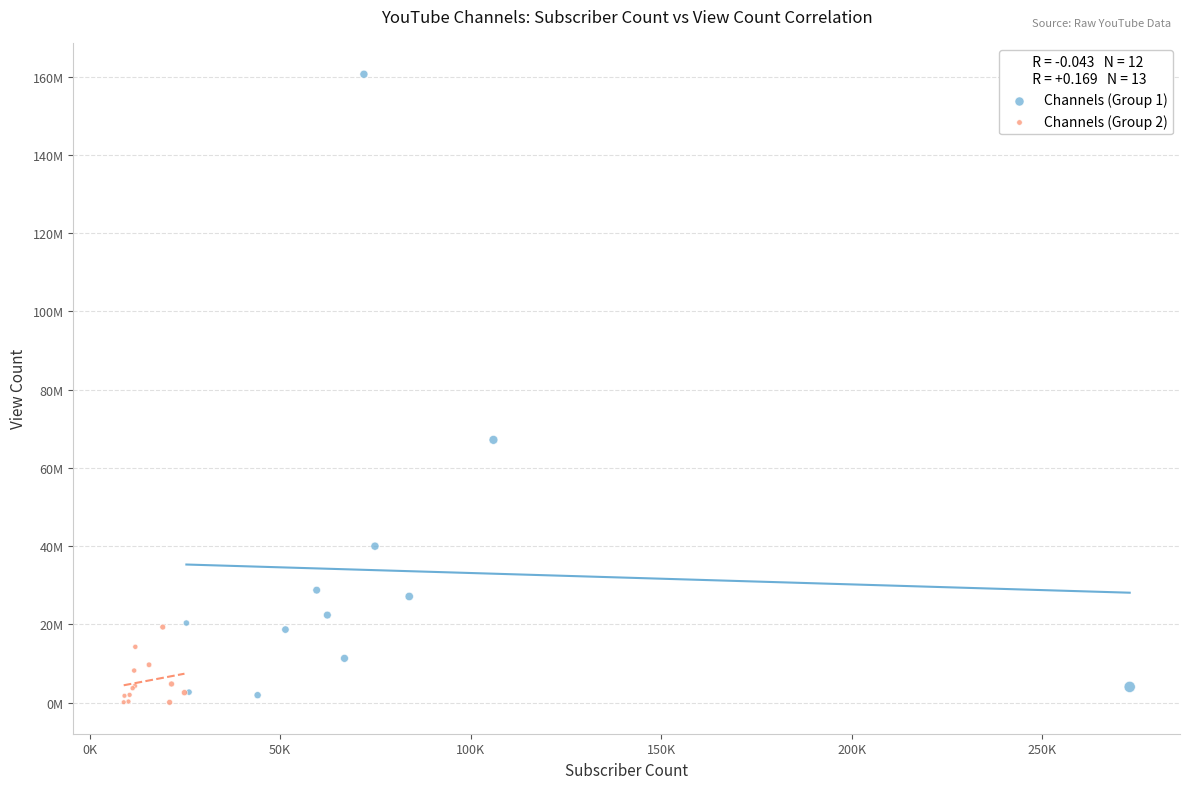

What are all the series names shown in the legend?

Channels (Group 1), Channels (Group 2)